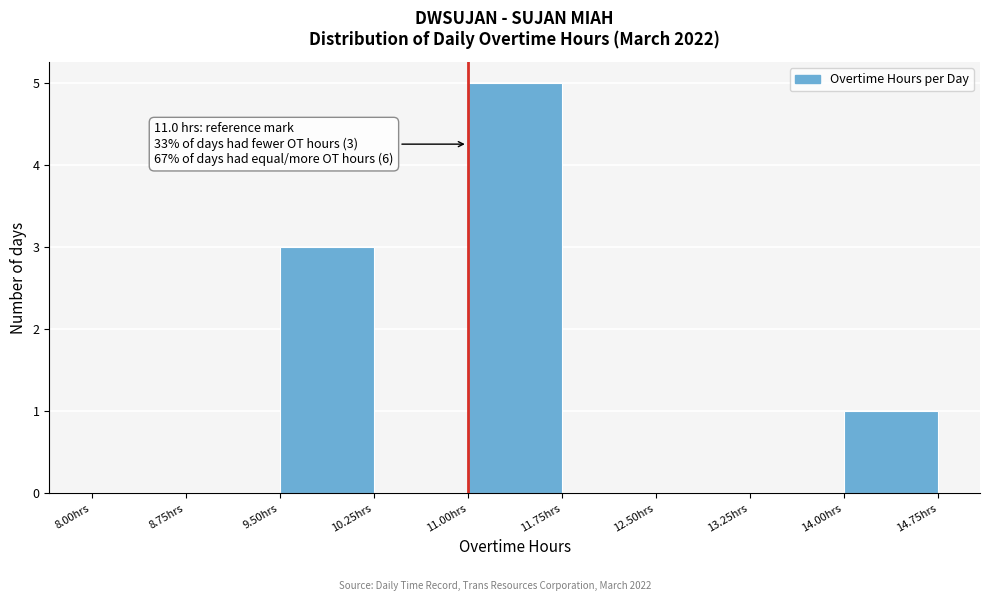

Over which range of the x-axis is the bar tallest?

11.00 to 11.75